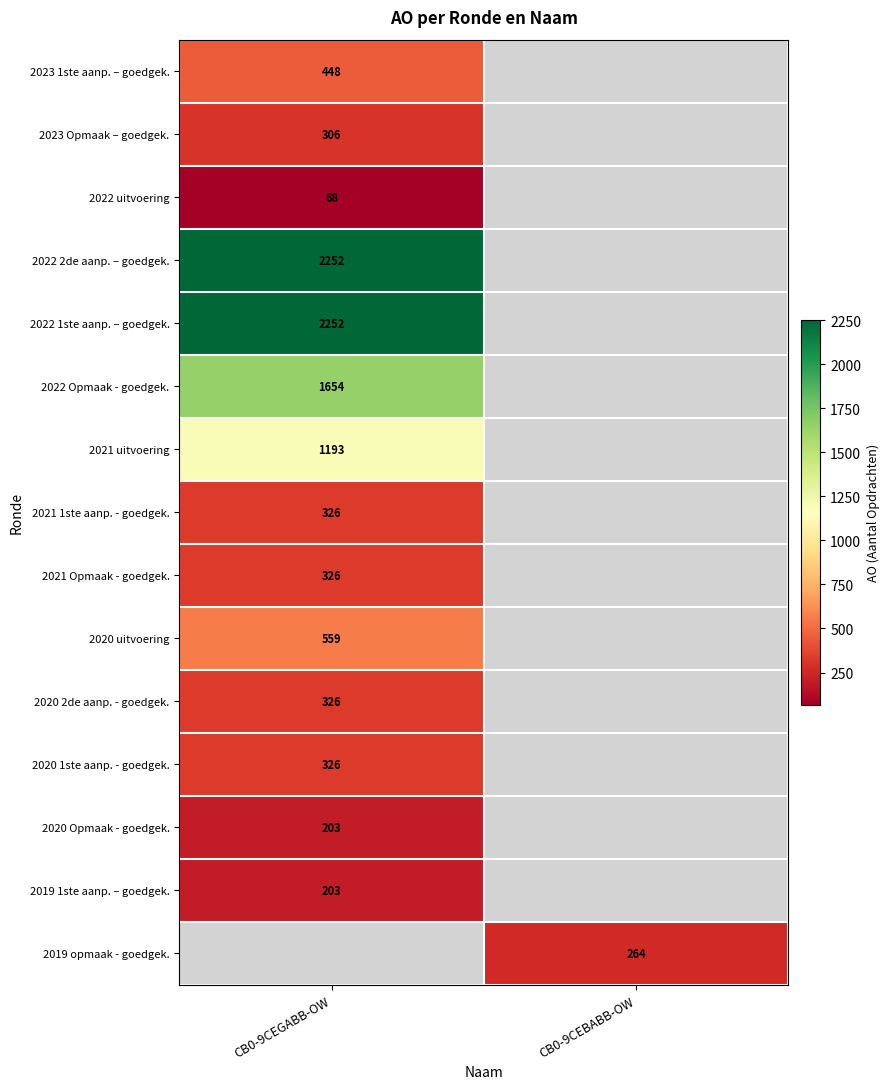

True or false: 2021 1ste aanp. - goedgek. has a value of 326 at CB0-9CEGABB-OW.

True